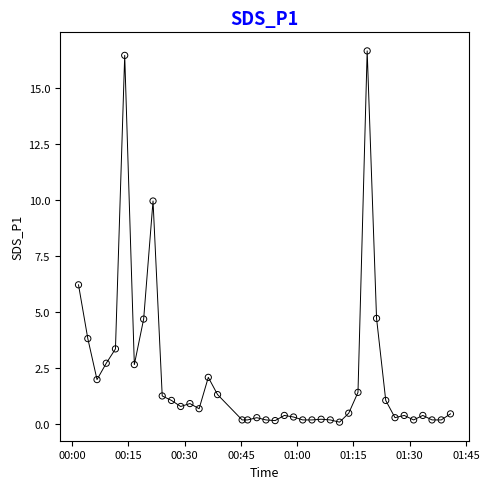

What is the range of Y values (max minus min)?

16.6